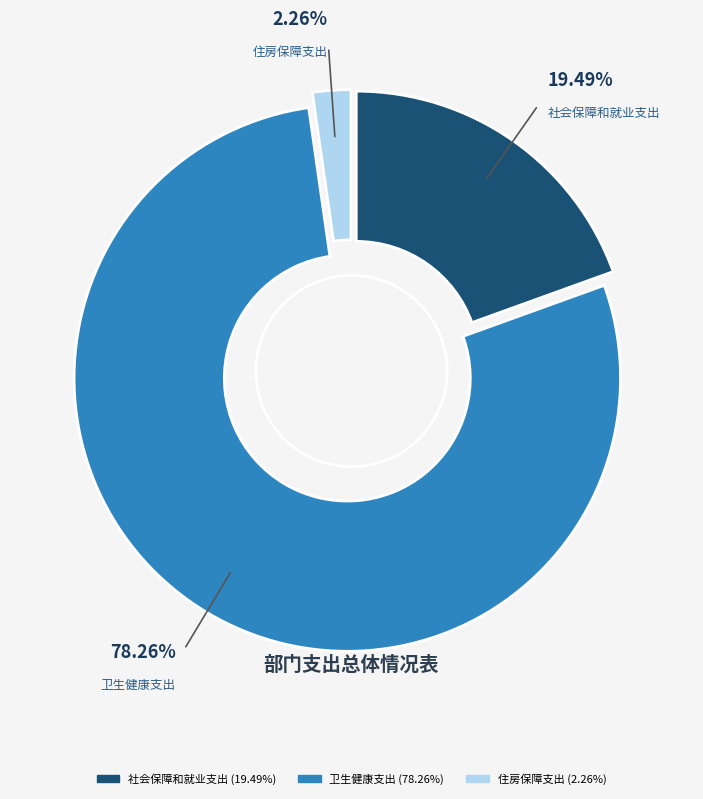

Which category has the biggest portion of the pie?

卫生健康支出